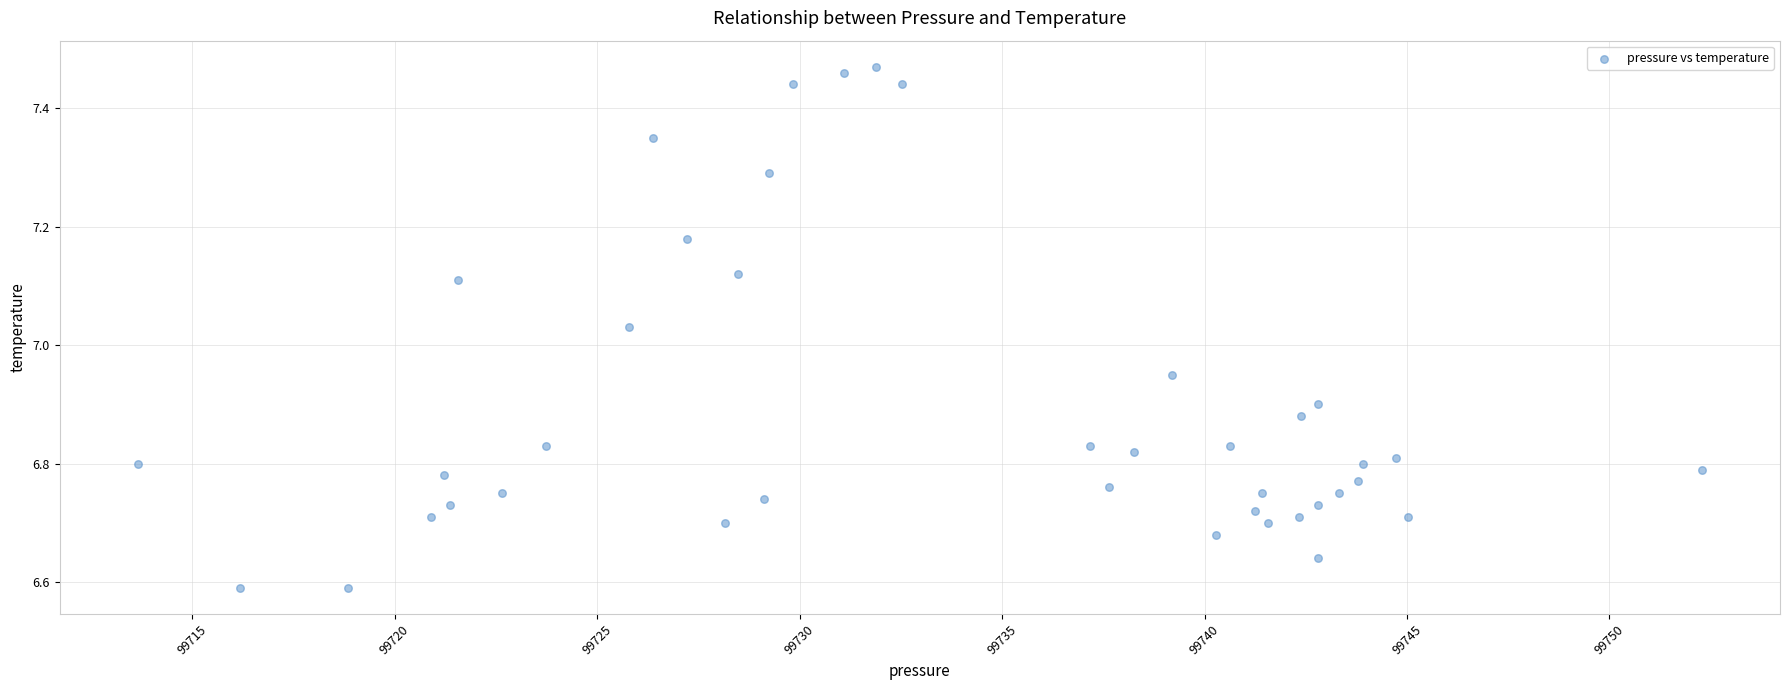

What is the range of Y values (max minus min)?

0.9